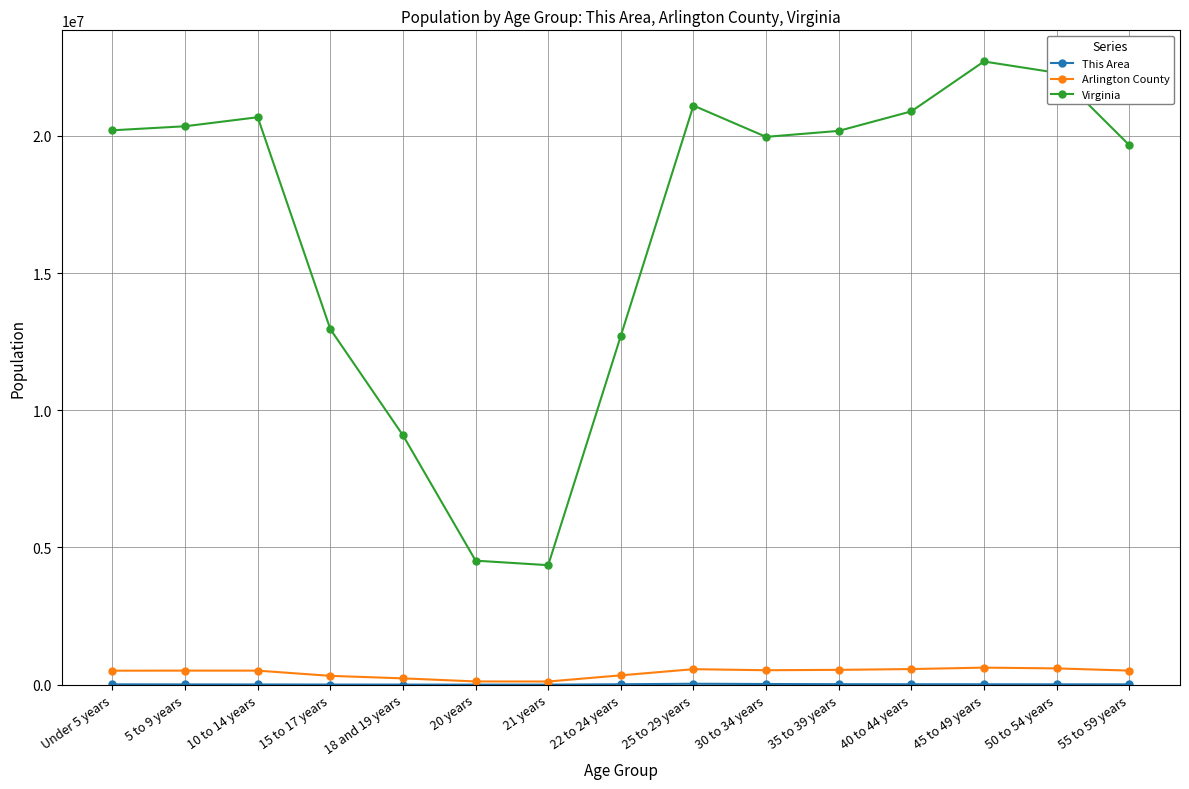

At how many categories does at least one series exceed 2044718?

15